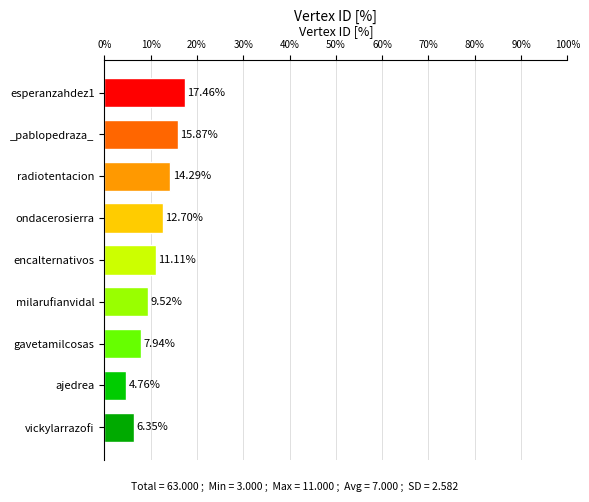

What is the greatest value displayed?

17.5